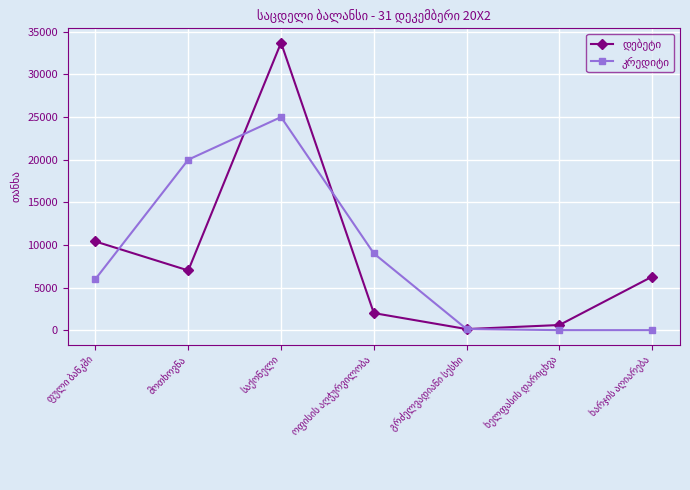

What is the maximum value shown in the chart?

33724